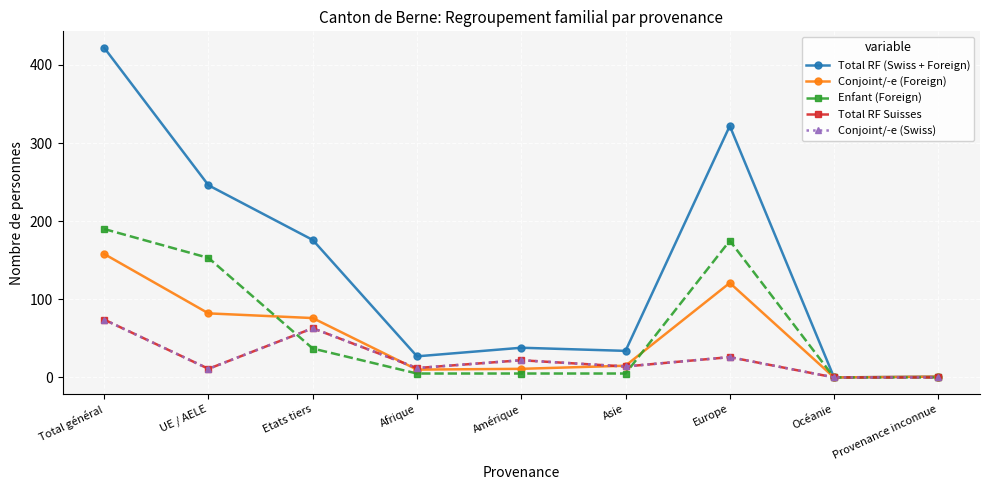

Reading right to left, extract all data points from this chart.

Total RF (Swiss + Foreign): Provenance inconnue=1	Océanie=0	Europe=322	Asie=34	Amérique=38	Afrique=27	Etats tiers=176	UE / AELE=246	Total général=422
Conjoint/-e (Foreign): Provenance inconnue=1	Océanie=0	Europe=121	Asie=15	Amérique=11	Afrique=10	Etats tiers=76	UE / AELE=82	Total général=158
Enfant (Foreign): Provenance inconnue=0	Océanie=0	Europe=175	Asie=5	Amérique=5	Afrique=5	Etats tiers=37	UE / AELE=153	Total général=190
Total RF Suisses: Provenance inconnue=0	Océanie=0	Europe=26	Asie=14	Amérique=22	Afrique=12	Etats tiers=63	UE / AELE=11	Total général=74
Conjoint/-e (Swiss): Provenance inconnue=0	Océanie=0	Europe=26	Asie=14	Amérique=22	Afrique=12	Etats tiers=63	UE / AELE=11	Total général=74